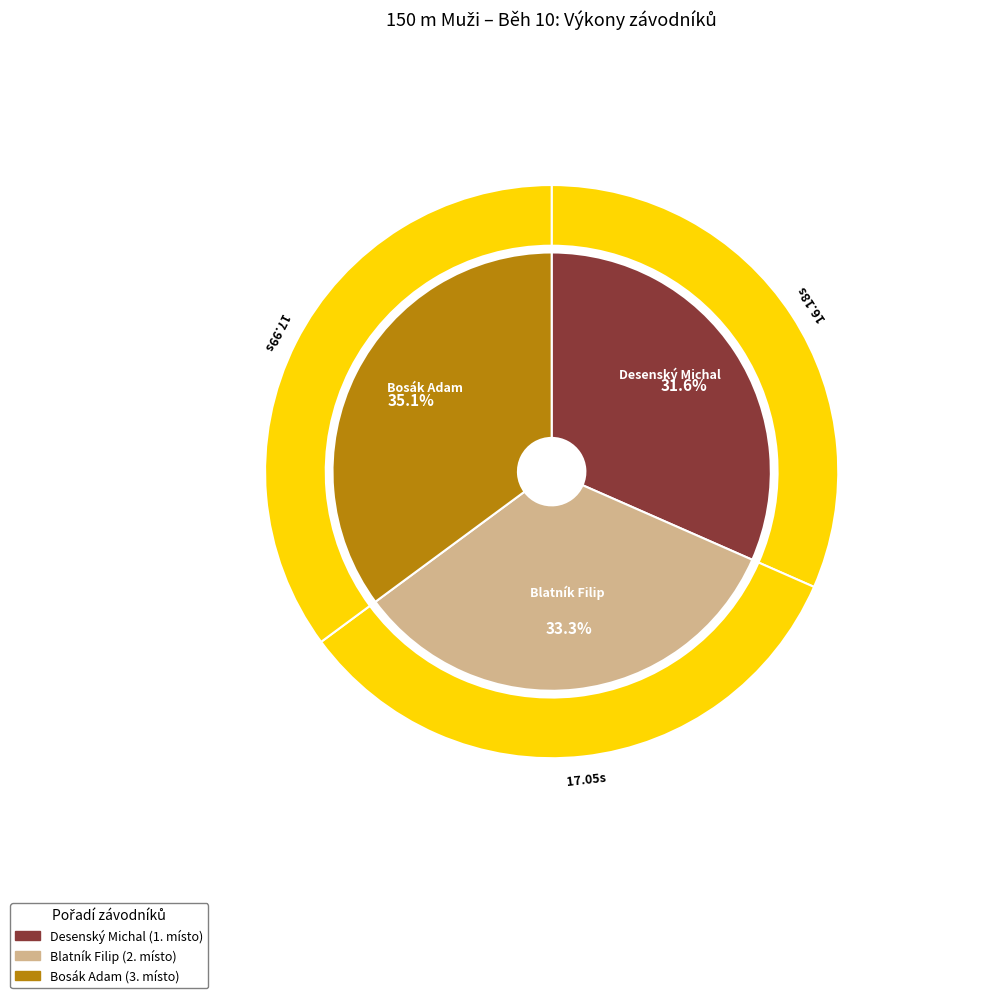

What is the change in value from Blatník Filip to Bosák Adam?

+0.9